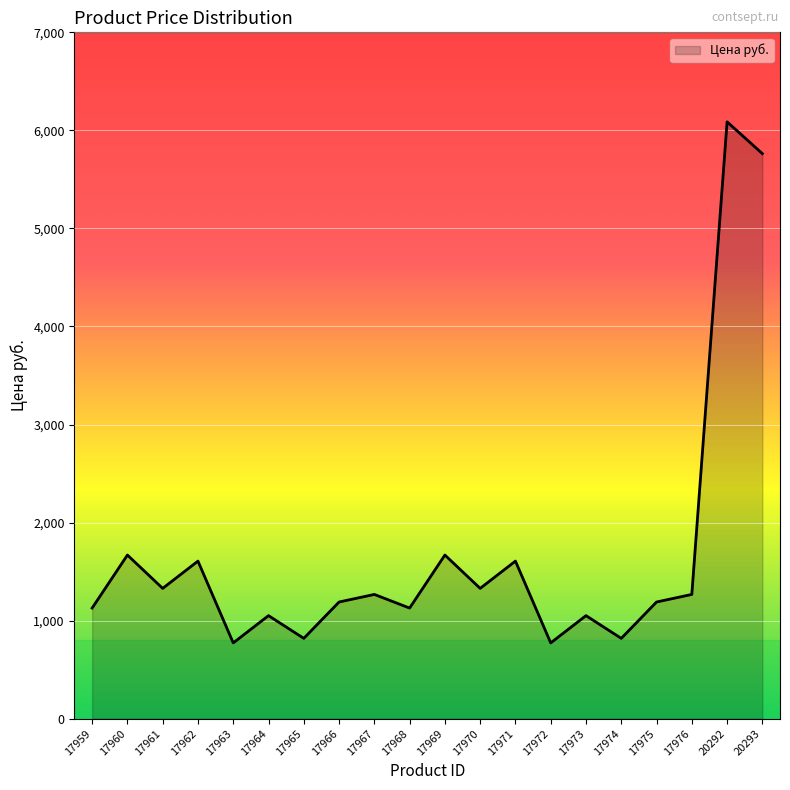

What is the greatest value displayed?

6087.3